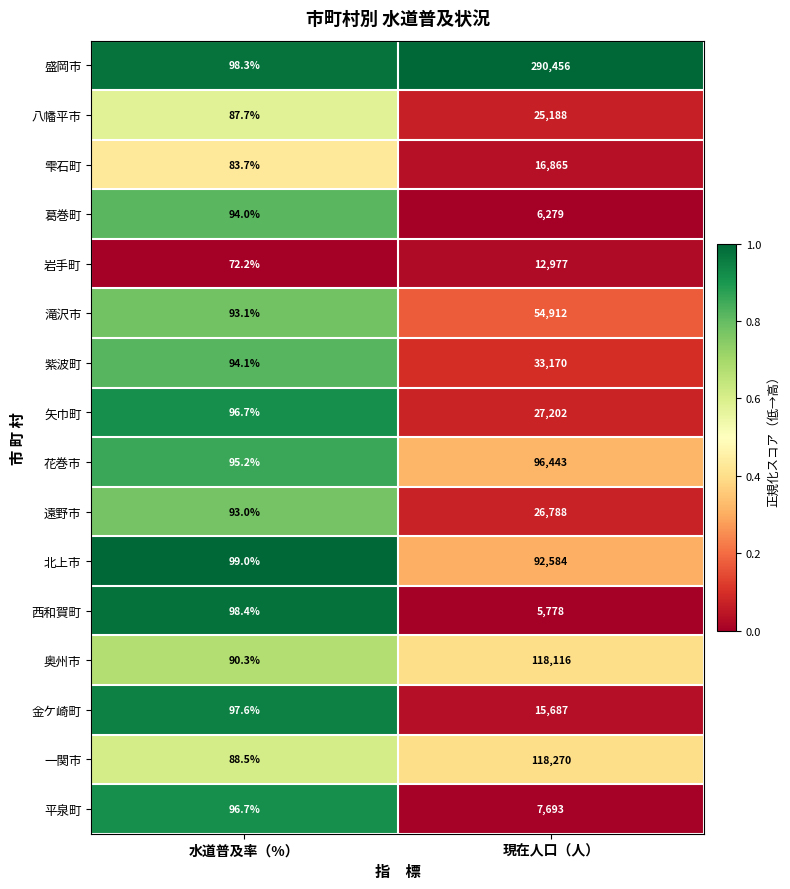

What is the average value of the 花巻市 series?

48269.1